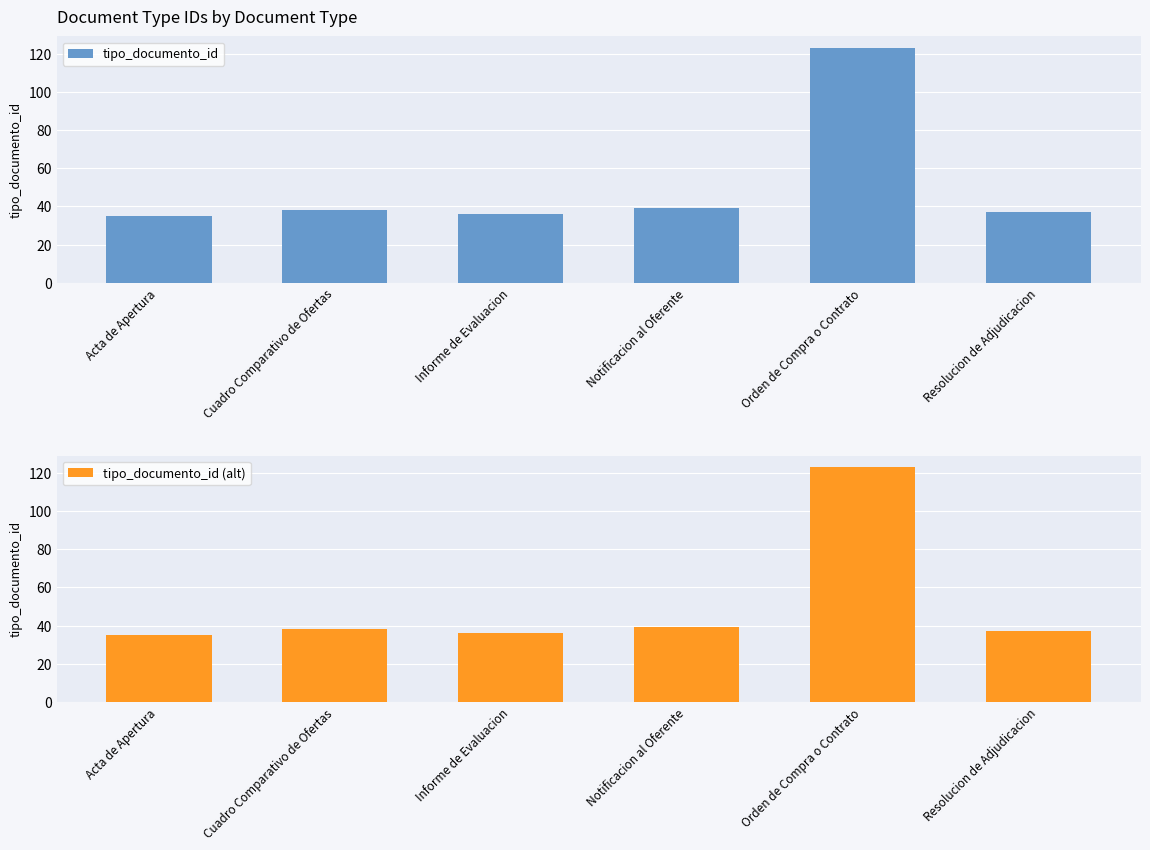

The value of tipo_documento_id (alt) at Informe de Evaluacion is 36. True or false?

True